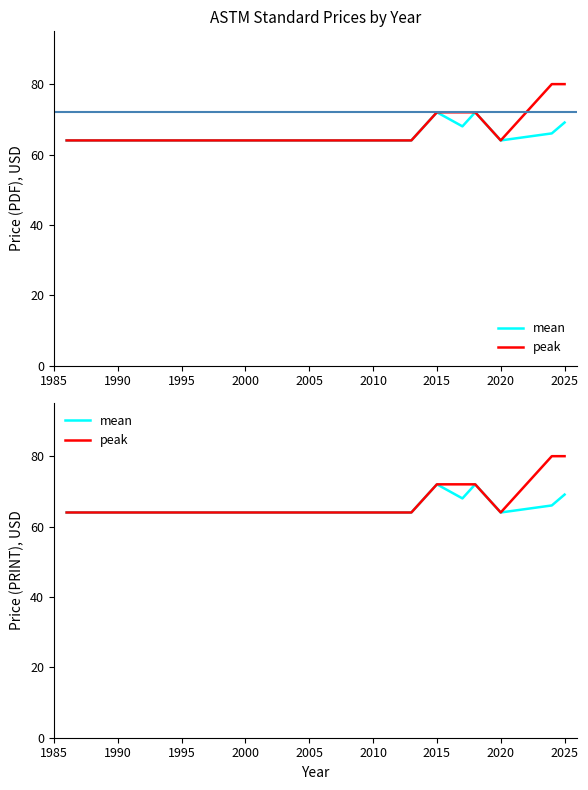

True or false: mean has more than 0 interior local peaks.

True